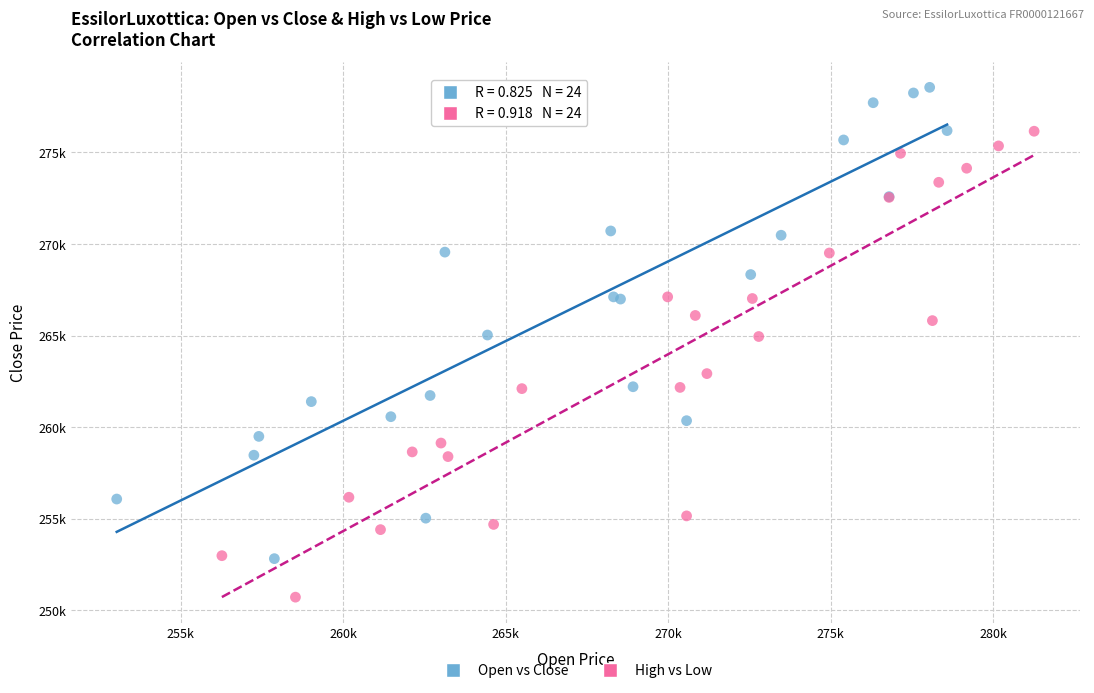

What are all the series names shown in the legend?

Open vs Close, High vs Low